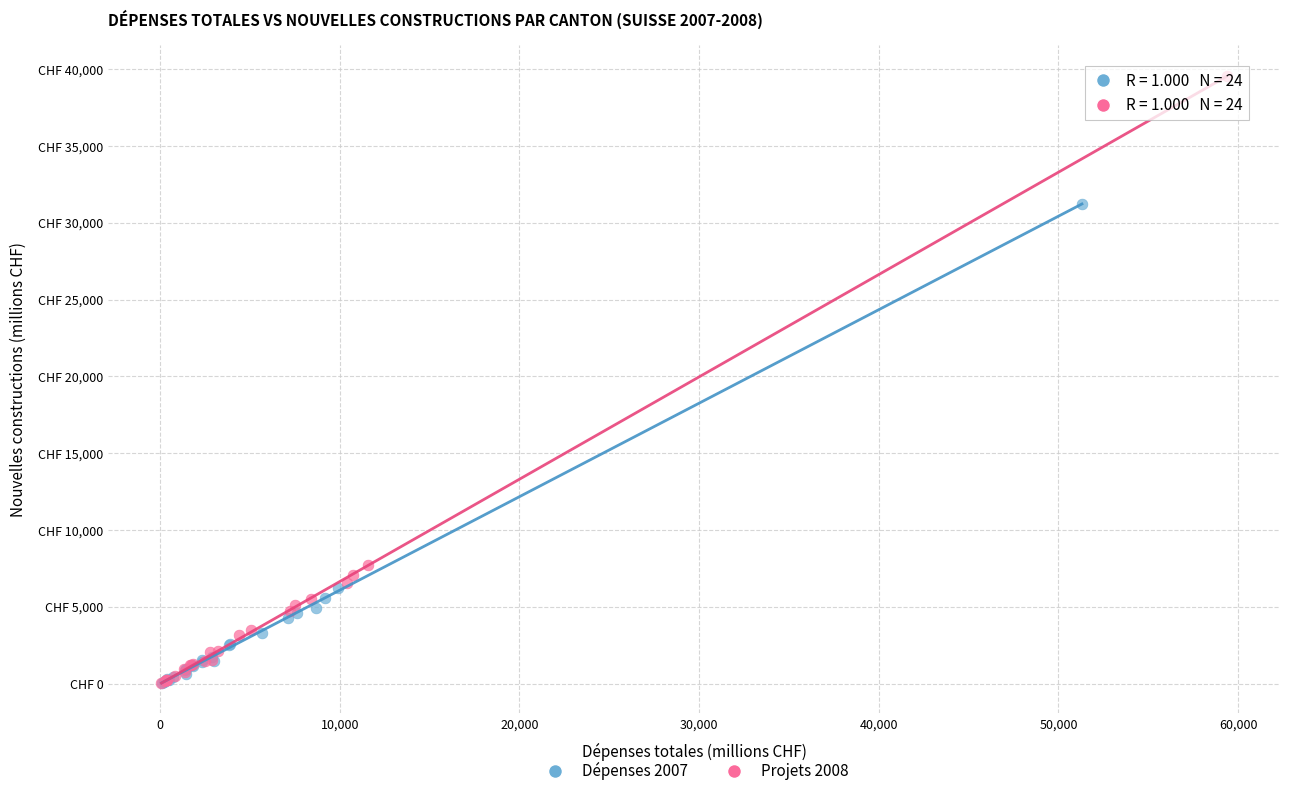

Which series contains the highest Y value?

Projets 2008